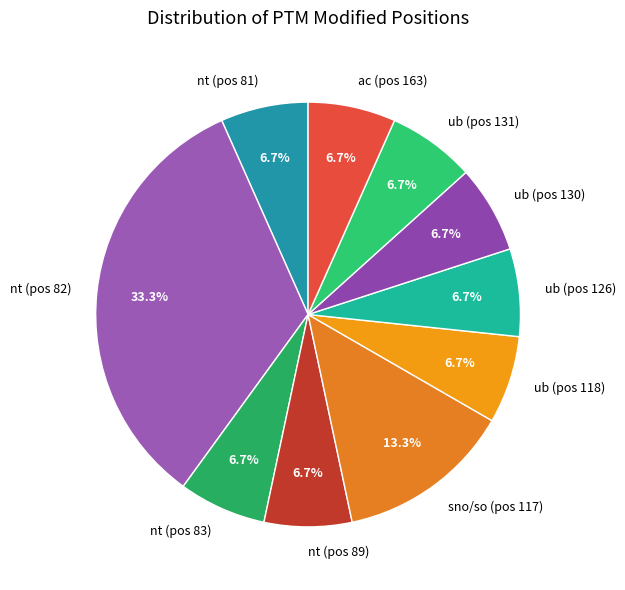

Does any single category account for the majority?

No